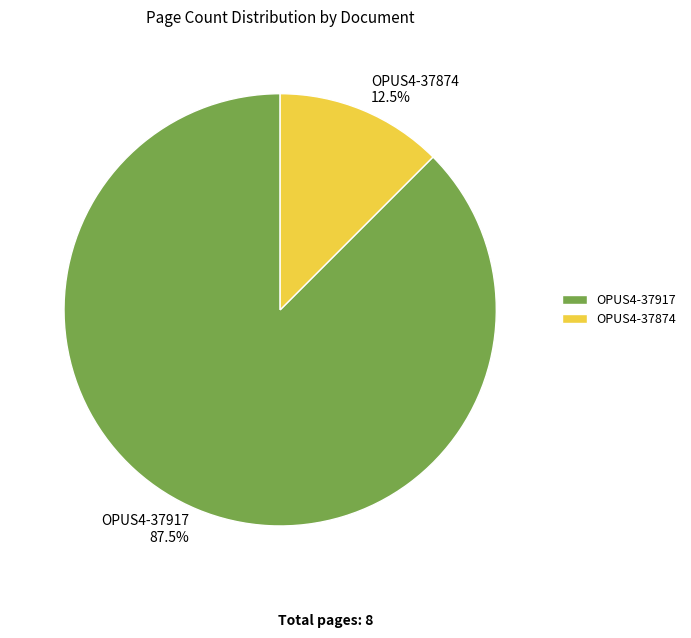

Approximately how many times larger is the value at OPUS4-37917 compared to OPUS4-37874?

7.0